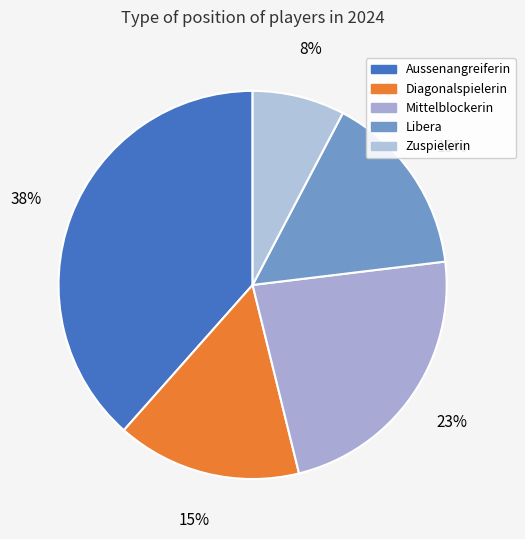

Combined, what portion of the pie is Zuspielerin and Diagonalspielerin?

23.1%